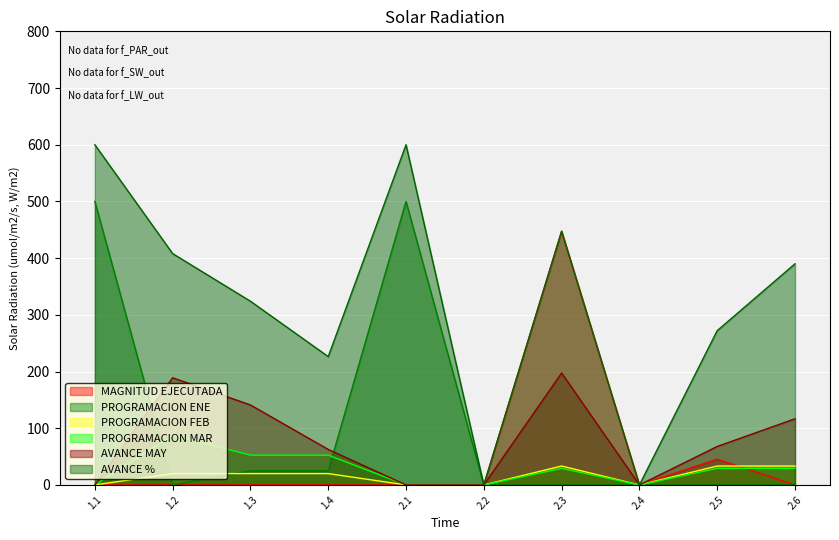

Rank the series at 2.3 from lowest to highest value.

PROGRAMACION ENE, PROGRAMACION MAR, PROGRAMACION FEB, AVANCE MAY, AVANCE %, MAGNITUD EJECUTADA